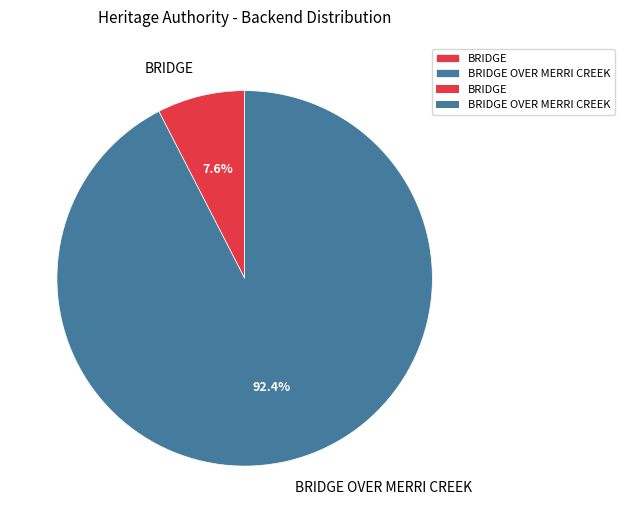

Rank the categories by value from lowest to highest.

BRIDGE, BRIDGE OVER MERRI CREEK